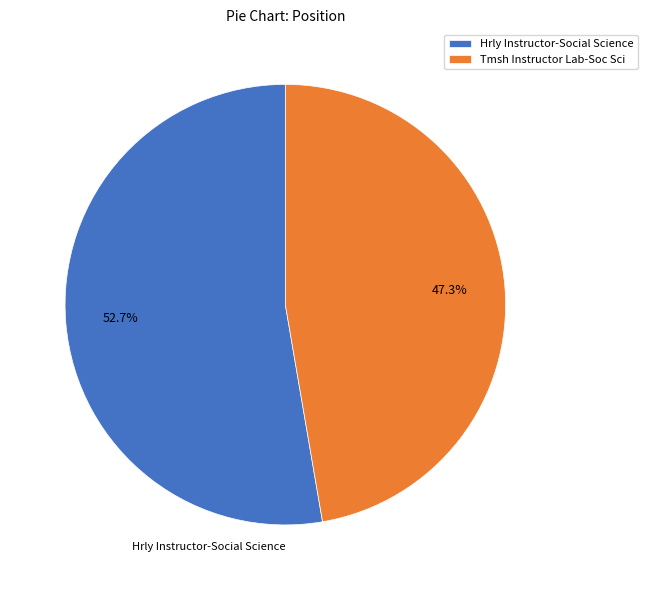

Is the sum of Tmsh Instructor Lab-Soc Sci and Hrly Instructor-Social Science greater than half?

Yes